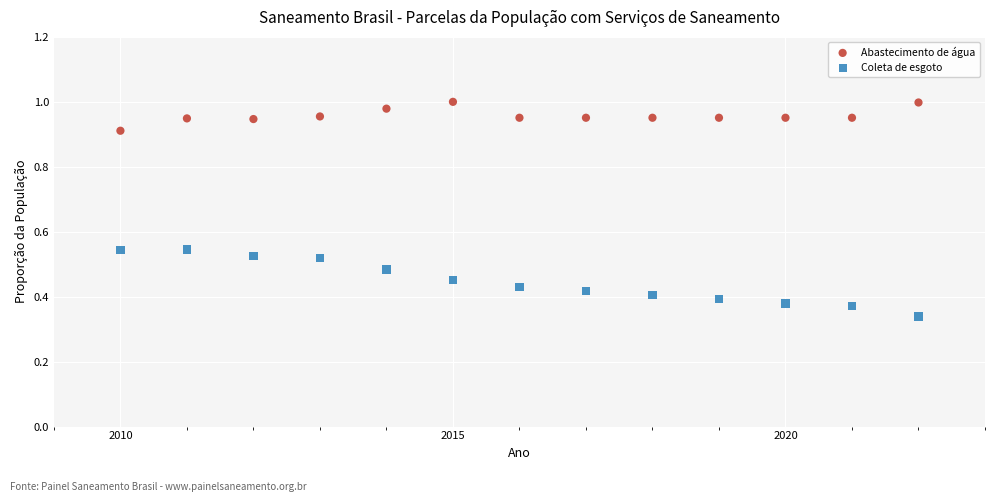

Across all data points, what is the range of Y values (max minus min)?

0.7